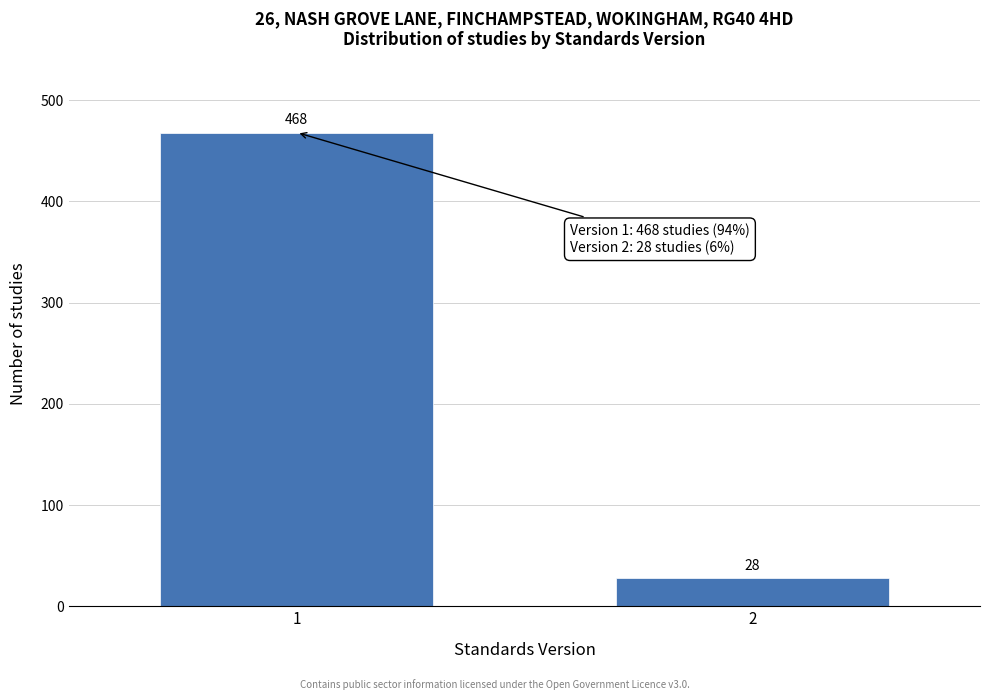

Reading left to right, list all the values displayed in this chart.

1=468	2=28